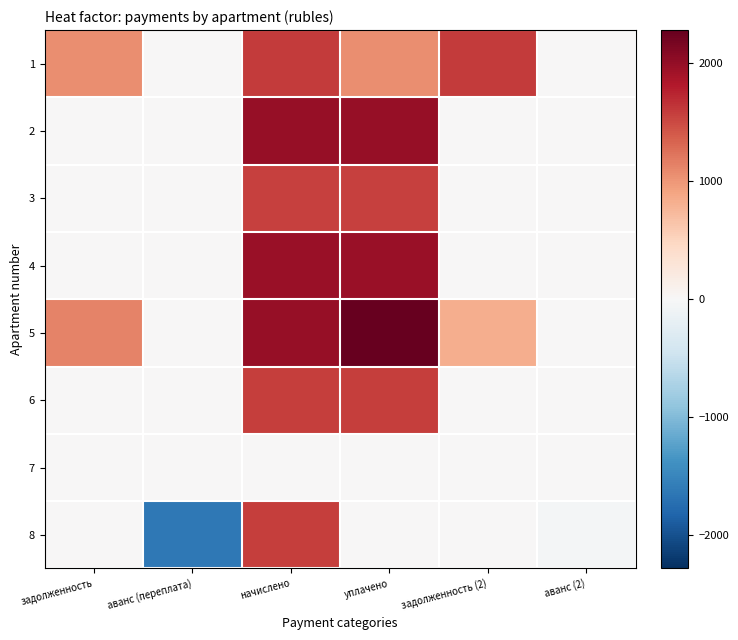

Reading left to right, what are all the values shown in this chart?

1: задолженность=1065.6	аванс (переплата)=0.0	начислено=1598.4	уплачено=1065.6	задолженность (2)=1598.4	аванс (2)=0.0
2: задолженность=0.0	аванс (переплата)=0.0	начислено=1979.6	уплачено=1979.6	задолженность (2)=0.0	аванс (2)=0.0
3: задолженность=0.0	аванс (переплата)=0.0	начислено=1554.4	уплачено=1554.4	задолженность (2)=0.0	аванс (2)=0.0
4: задолженность=0.0	аванс (переплата)=0.0	начислено=1976.0	уплачено=1976.0	задолженность (2)=0.0	аванс (2)=0.0
5: задолженность=1124.2	аванс (переплата)=0.0	начислено=1979.6	уплачено=2279.6	задолженность (2)=824.2	аванс (2)=0.0
6: задолженность=0.0	аванс (переплата)=0.0	начислено=1580.0	уплачено=1580.0	задолженность (2)=0.0	аванс (2)=0.0
7: задолженность=0.0	аванс (переплата)=0.0	начислено=0.0	уплачено=0.0	задолженность (2)=0.0	аванс (2)=0.0
8: задолженность=0.0	аванс (переплата)=-1621.5	начислено=1576.4	уплачено=0.0	задолженность (2)=0.0	аванс (2)=-45.1